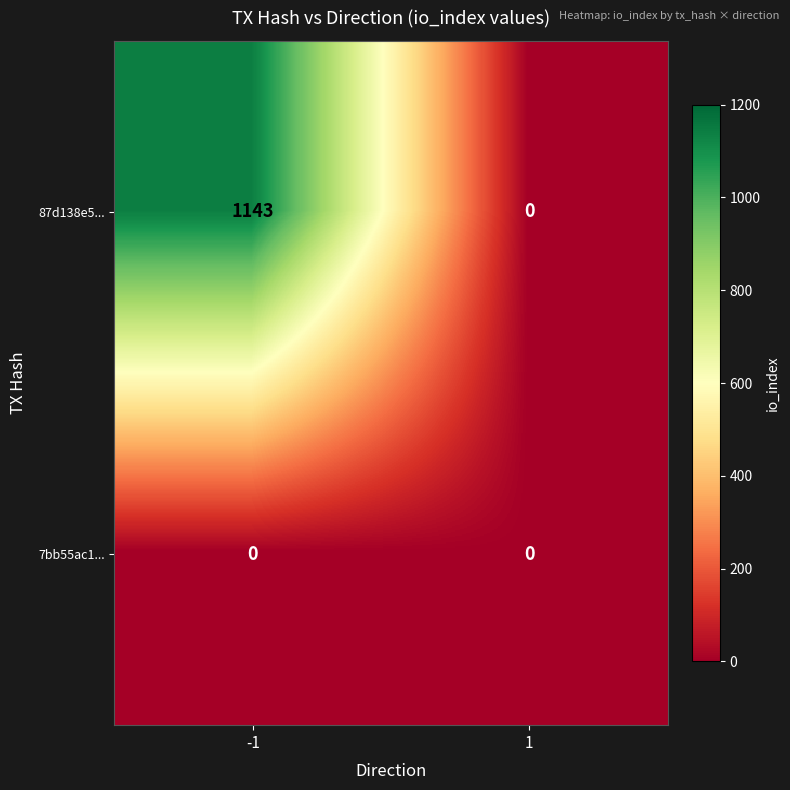

Which series has the largest range (max minus min)?

87d138e5...